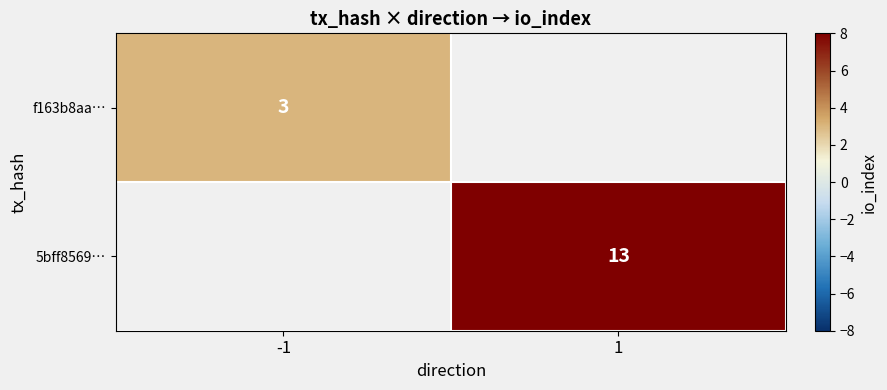

At how many categories does at least one series exceed 4?

1